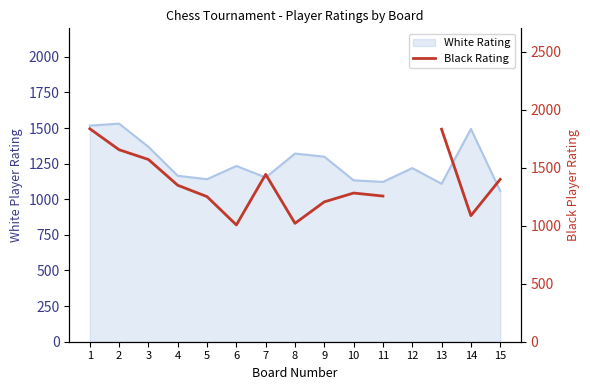

Count the number of values greater than 1348.

6